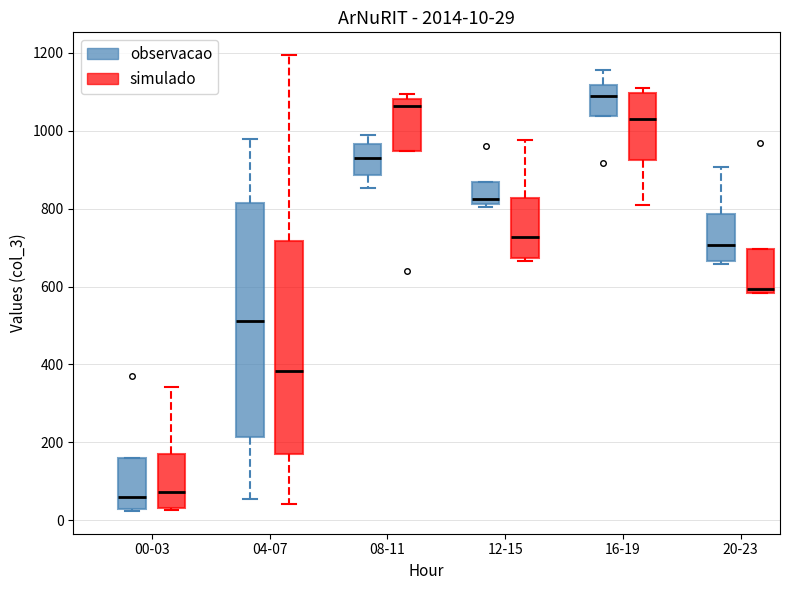

Comparing the boxes themselves (not the whiskers), which one is the tallest?

04-07 (observacao)